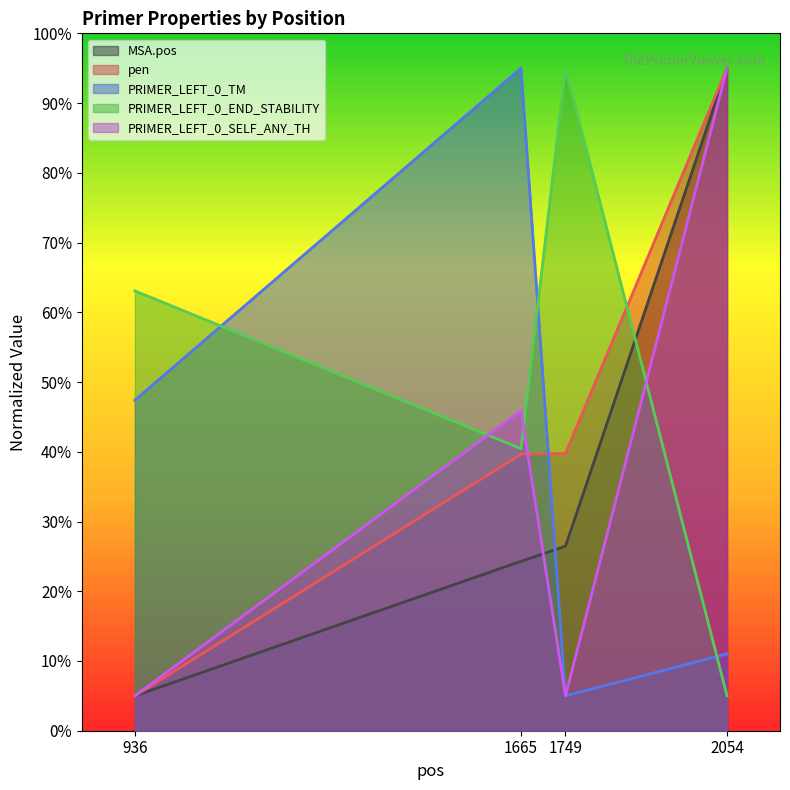

Is it true that PRIMER_LEFT_0_SELF_ANY_TH equals 45.9 at 1665?

True